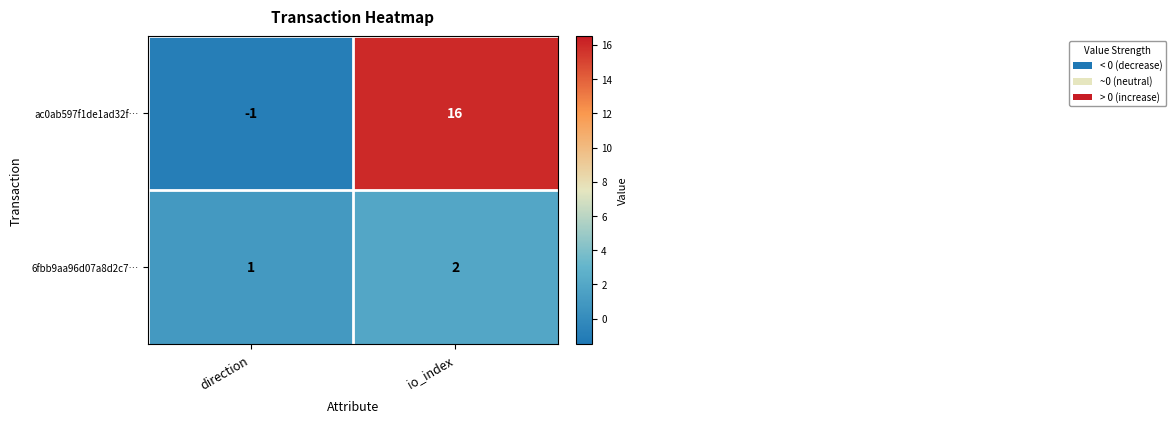

Reading right to left, extract all data points from this chart.

ac0ab597f1de1ad32f…: io_index=16	direction=-1
6fbb9aa96d07a8d2c7…: io_index=2	direction=1